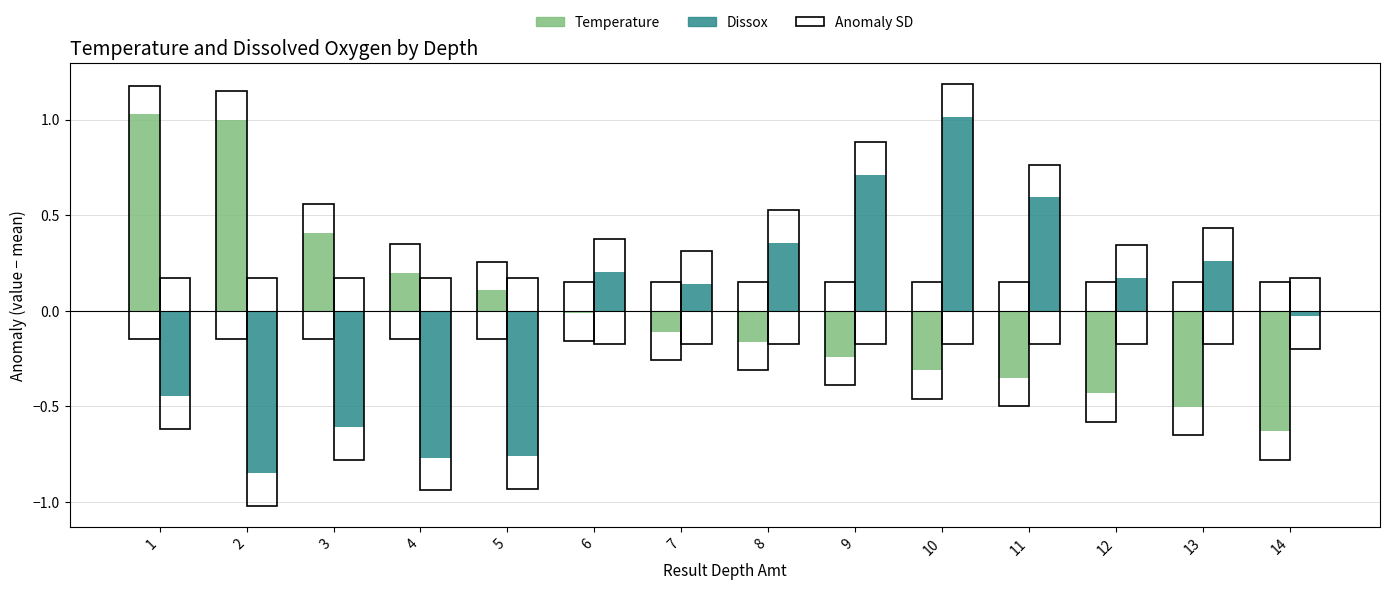

What is the difference between the maximum and second lowest values in the Temperature series?

1.5